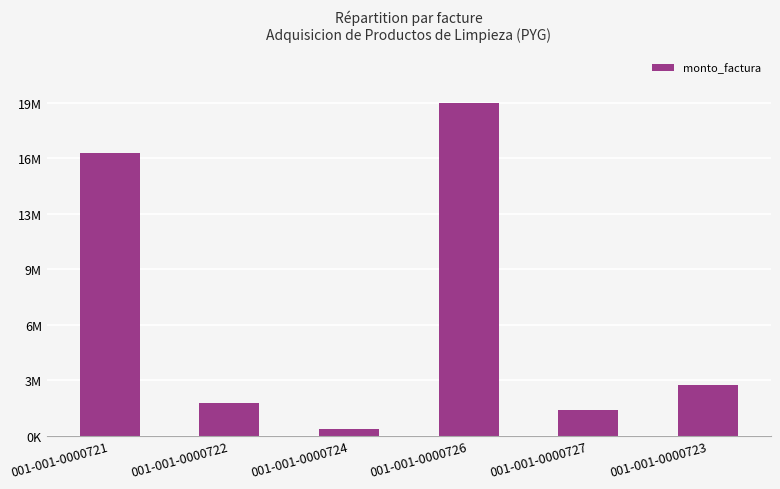

Which label corresponds to the largest value in the chart?

001-001-0000726